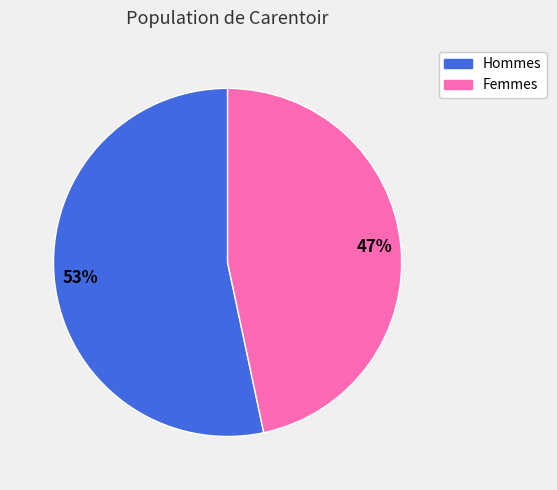

To the nearest percent, what is the average slice percentage?

50%